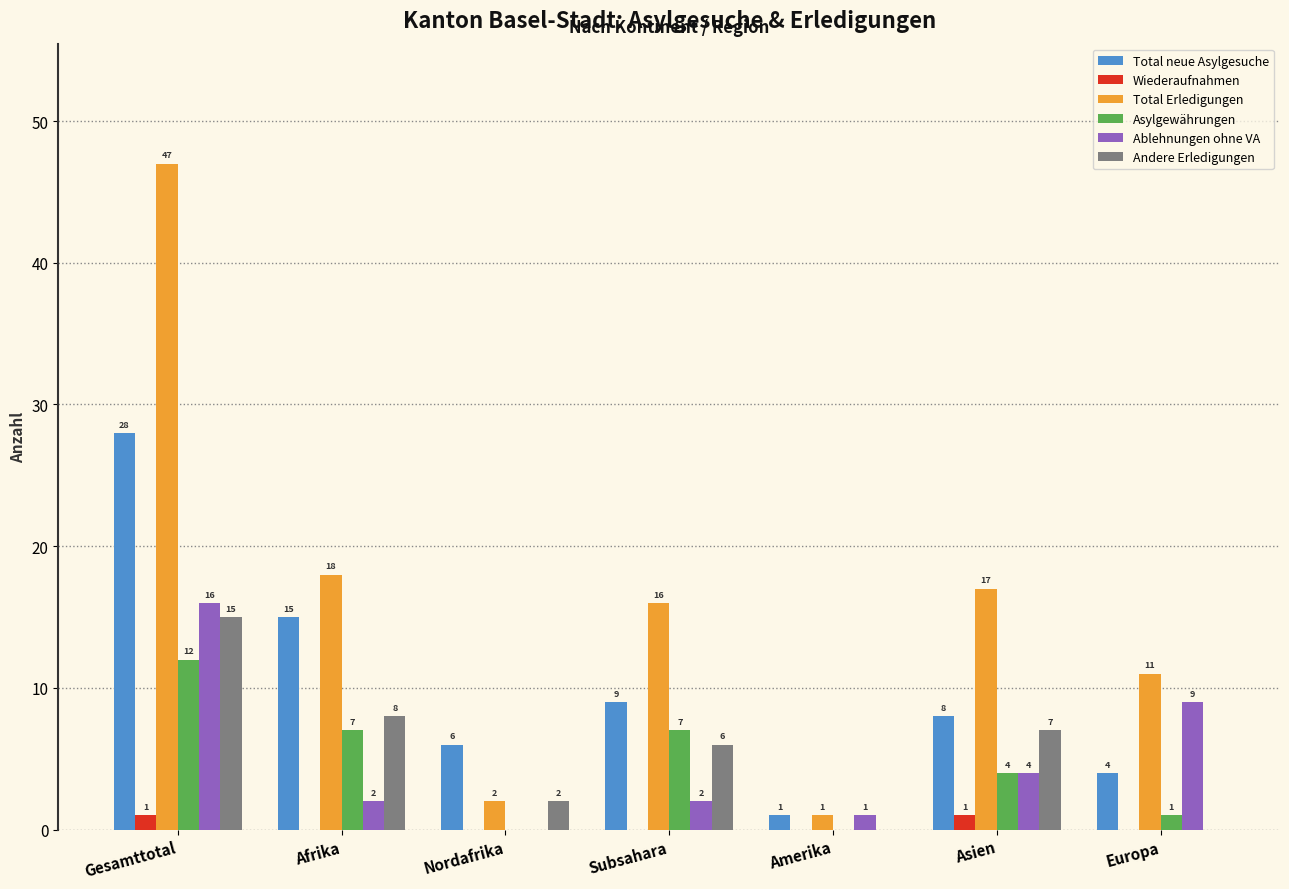

Are the bars grouped side by side (vs. stacked)?

Yes